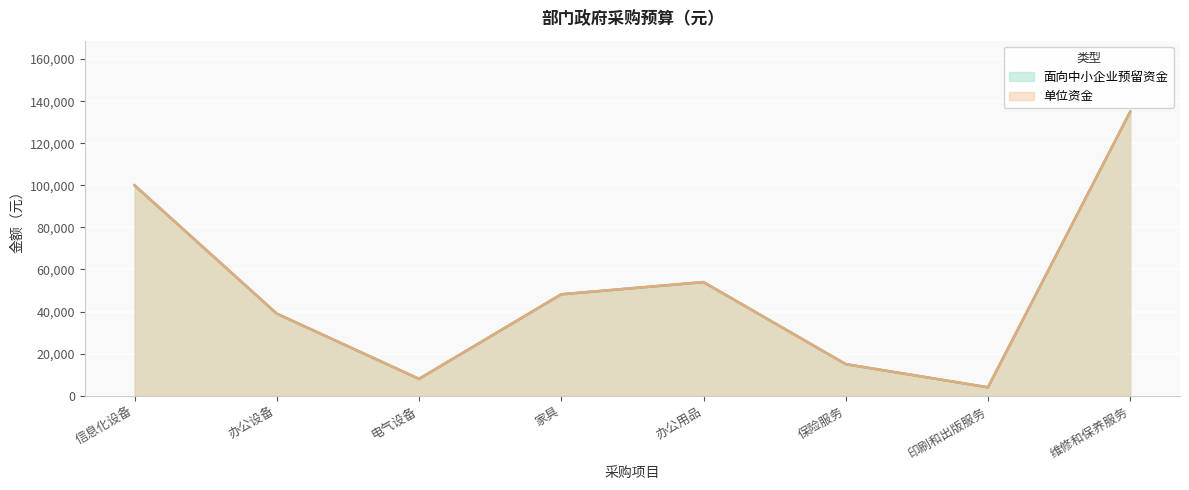

Reading right to left, list all the values displayed in this chart.

面向中小企业预留资金: 维修和保养服务=135000	印刷和出版服务=4000	保险服务=15000	办公用品=54000	家具=48200	电气设备=8000	办公设备=39000	信息化设备=100000
单位资金: 维修和保养服务=135000	印刷和出版服务=4000	保险服务=15000	办公用品=54000	家具=48200	电气设备=8000	办公设备=39000	信息化设备=100000